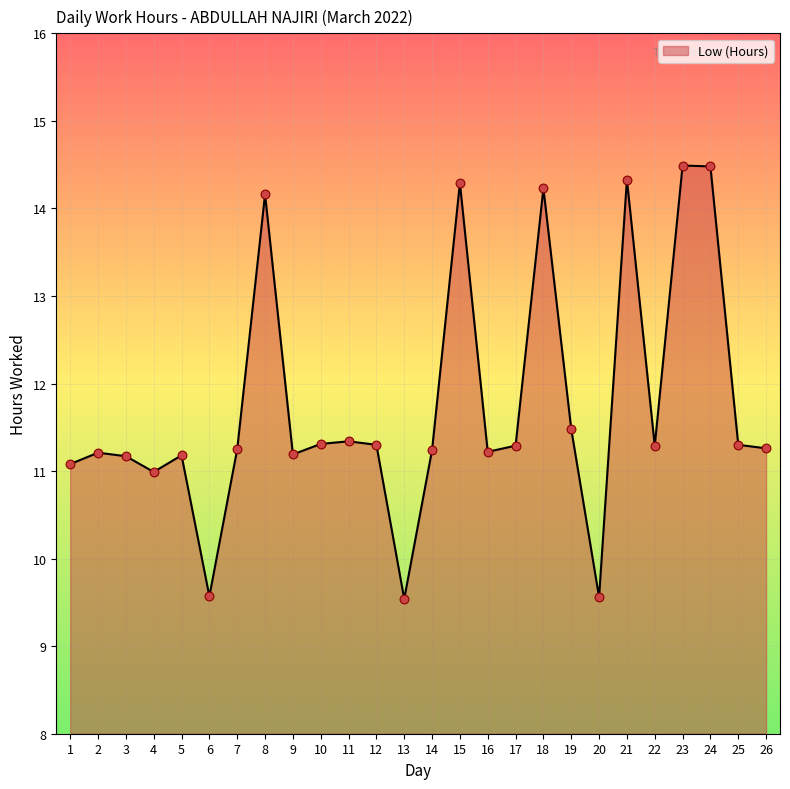

What is the change in value from 4 to 15?

+3.3